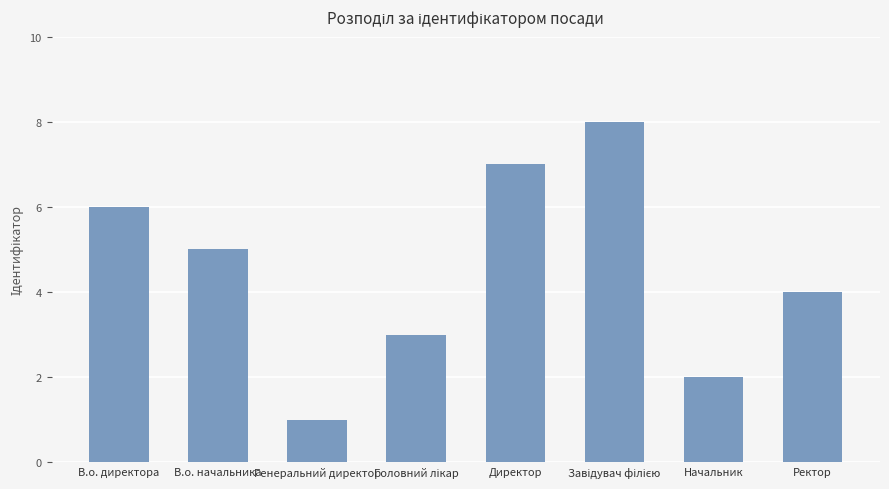

What is the label of the 1st bar from the right?

Ректор